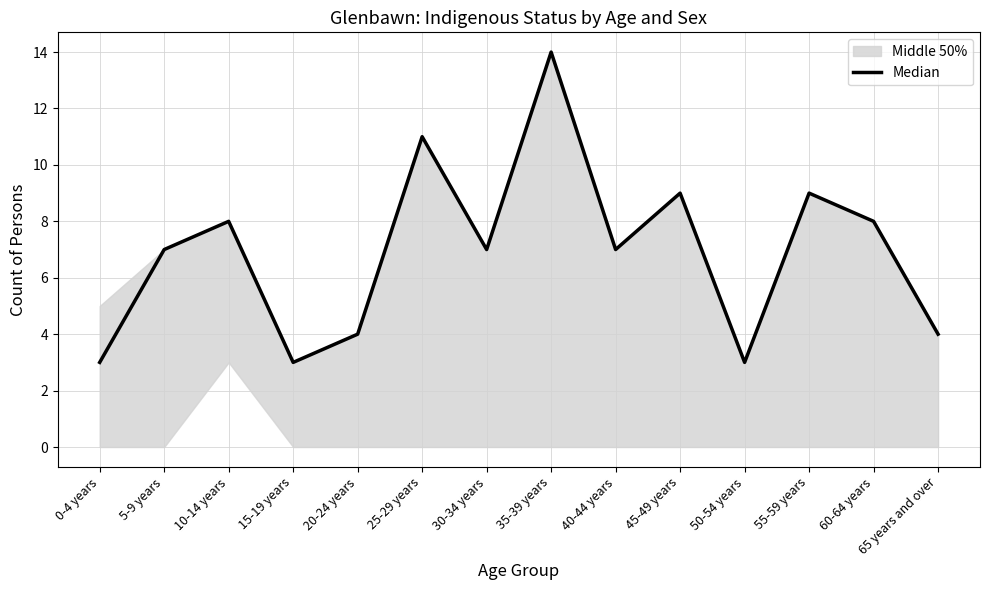

List the labels in order of value, smallest first.

0-4 years, 15-19 years, 50-54 years, 20-24 years, 65 years and over, 5-9 years, 30-34 years, 40-44 years, 10-14 years, 60-64 years, 45-49 years, 55-59 years, 25-29 years, 35-39 years